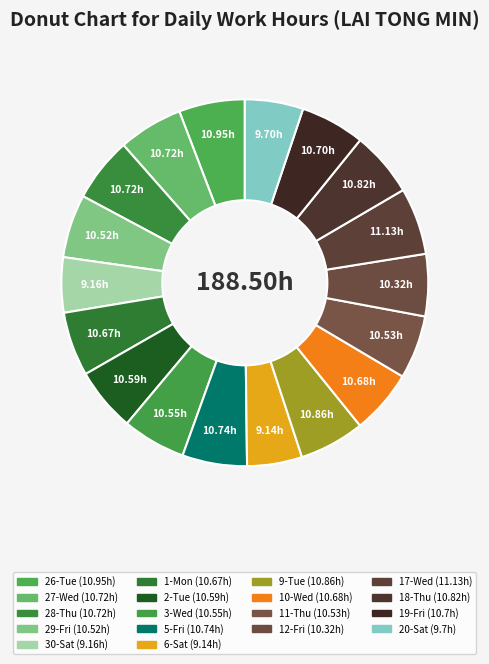

The 3-Wed slice represents 6% of the pie. True or false?

True